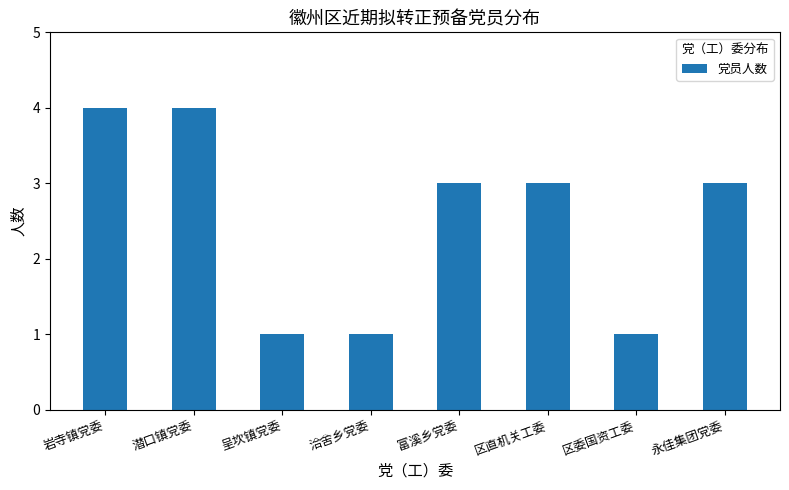

Which has a higher value, 区委国资工委 or 岩寺镇党委?

岩寺镇党委